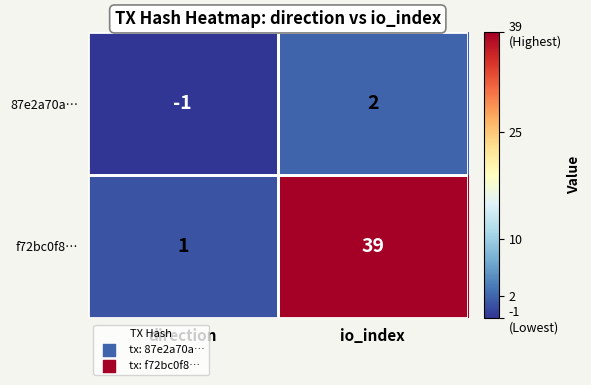

True or false: 87e2a70a… has a value of -1 at direction.

True